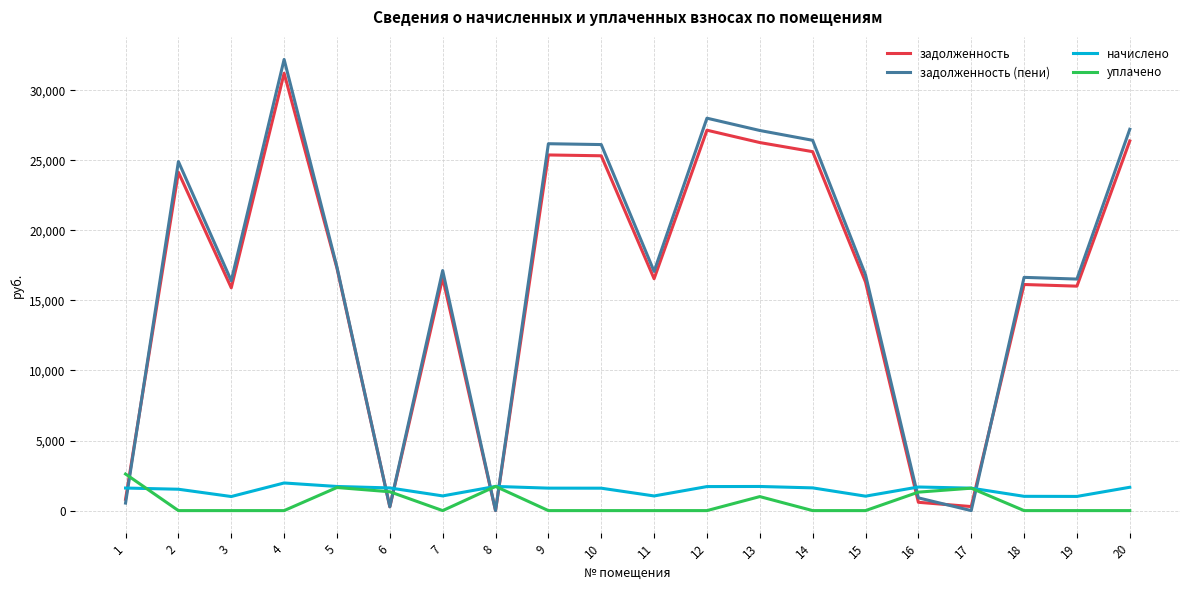

What is the difference between the second highest and minimum values in the задолженность (пени) series?

28008.5